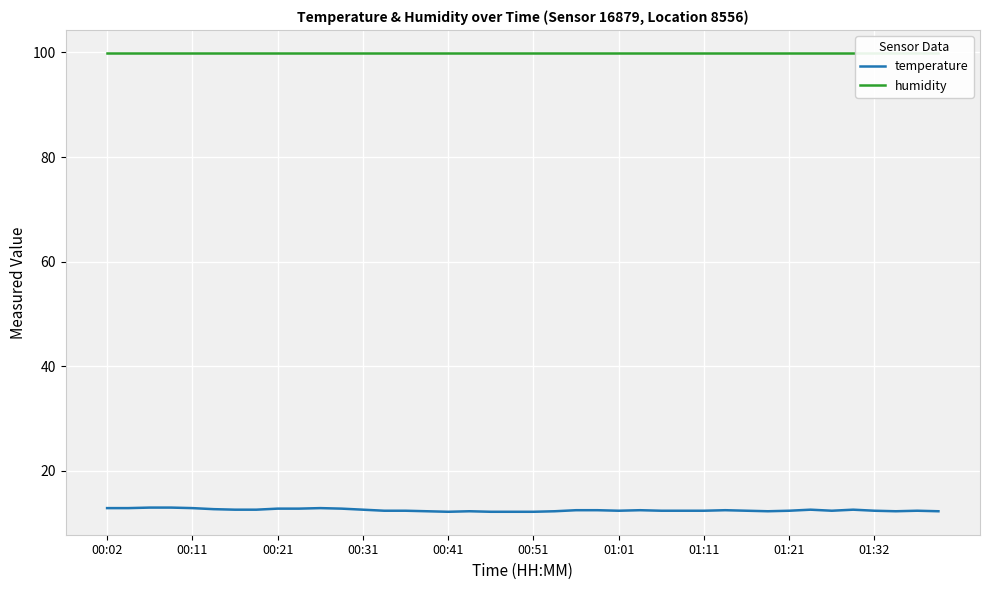

What is the average value of the humidity series?

99.9